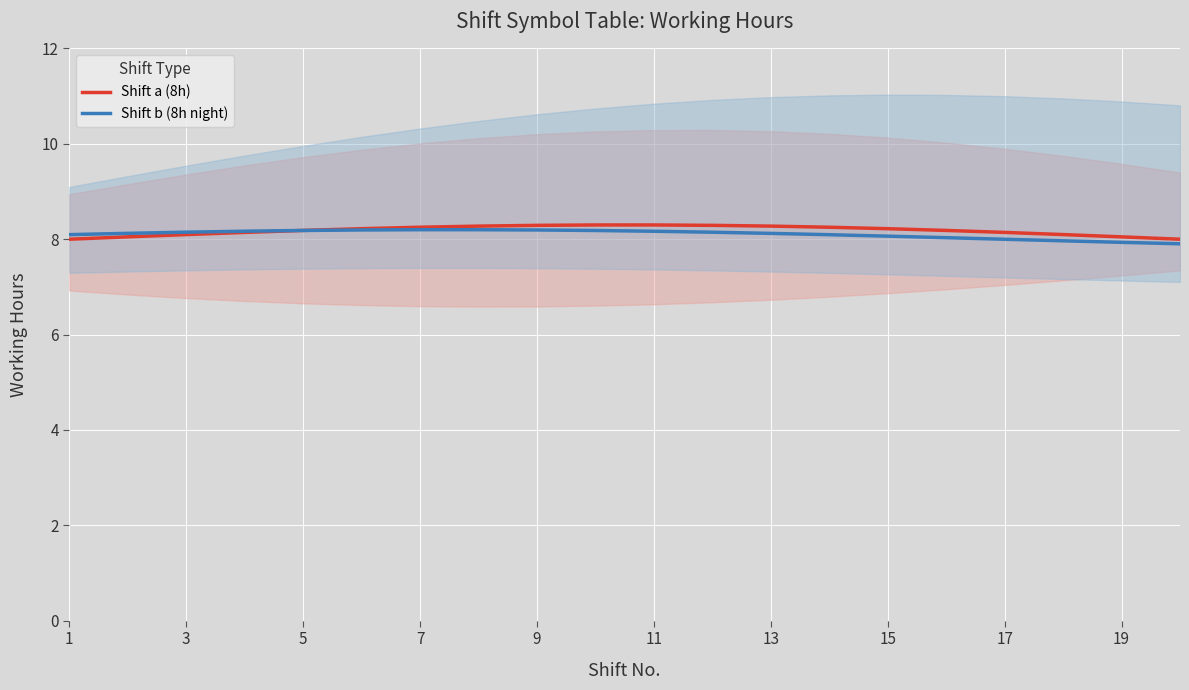

The value of Shift a (8h) at 7 is 8.3. True or false?

True